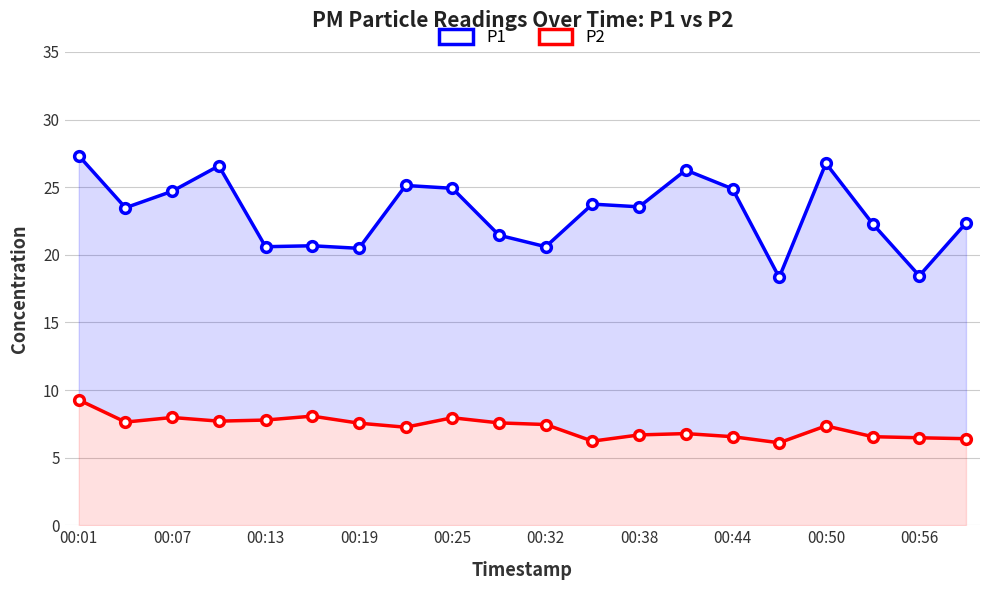

What is the difference between the highest and lowest values at 00:38?

16.9